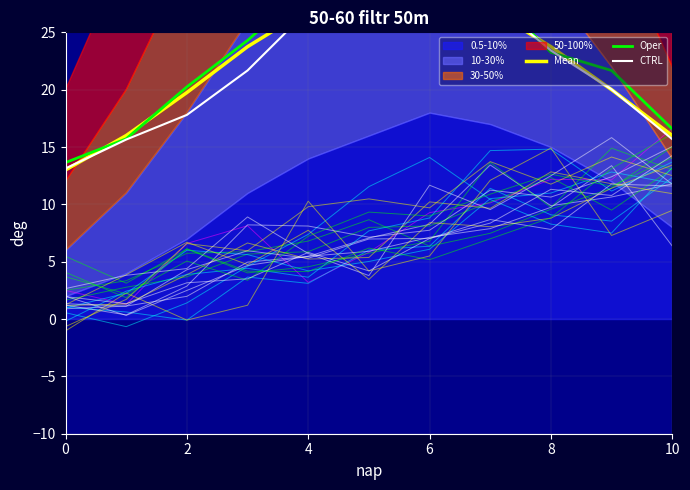

What is the difference between the CTRL values at 9 and 6?

1.6